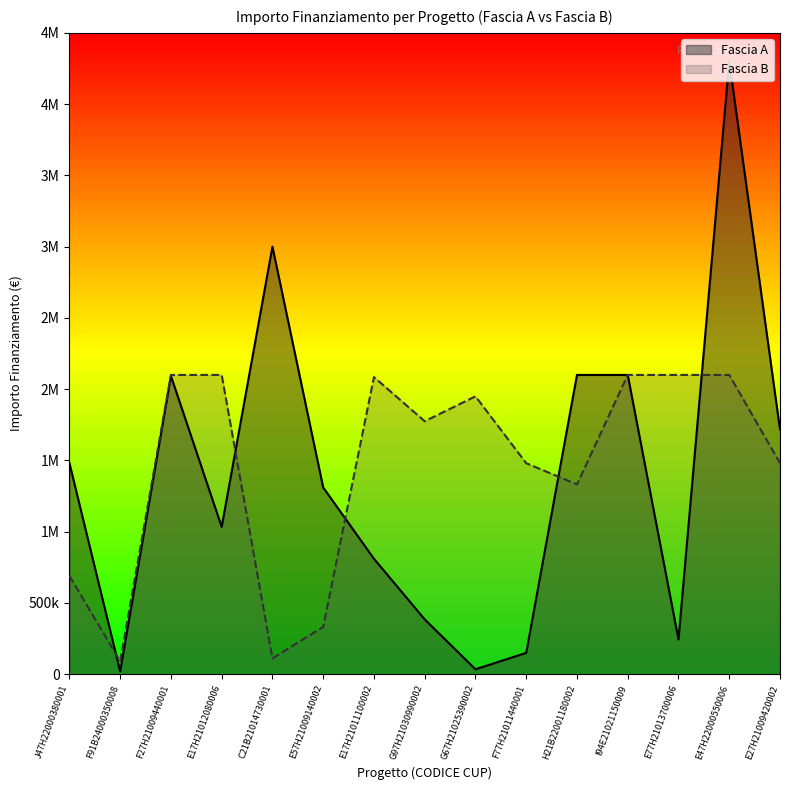

Which series changed the most between G67H21025390002 and I94E21021150009?

Fascia A